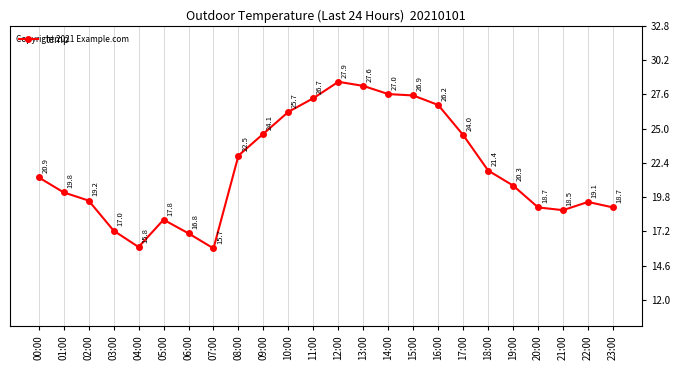

Which label corresponds to the smallest value in the chart?

07:00